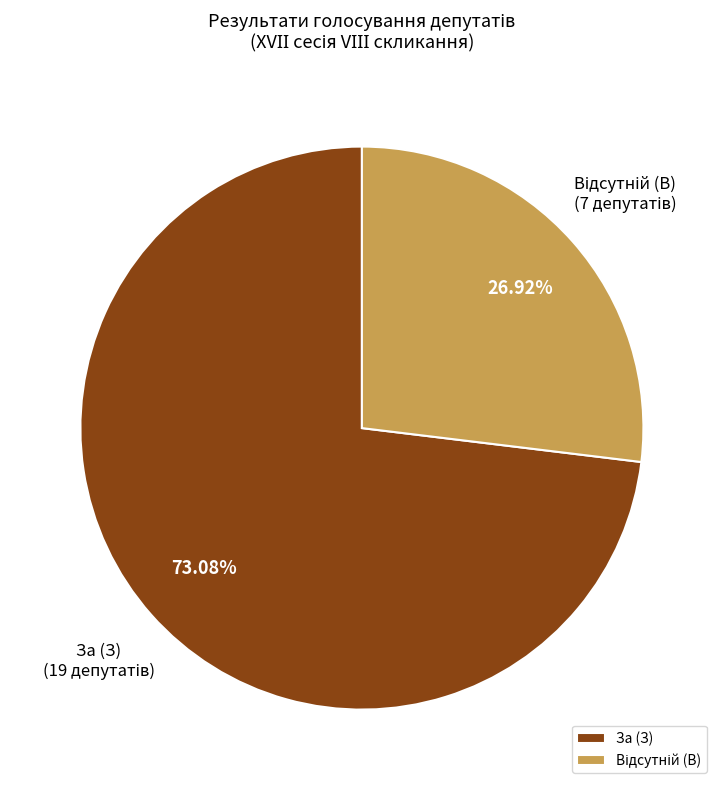

What percentage is the За (З) slice, to the nearest percent?

73%